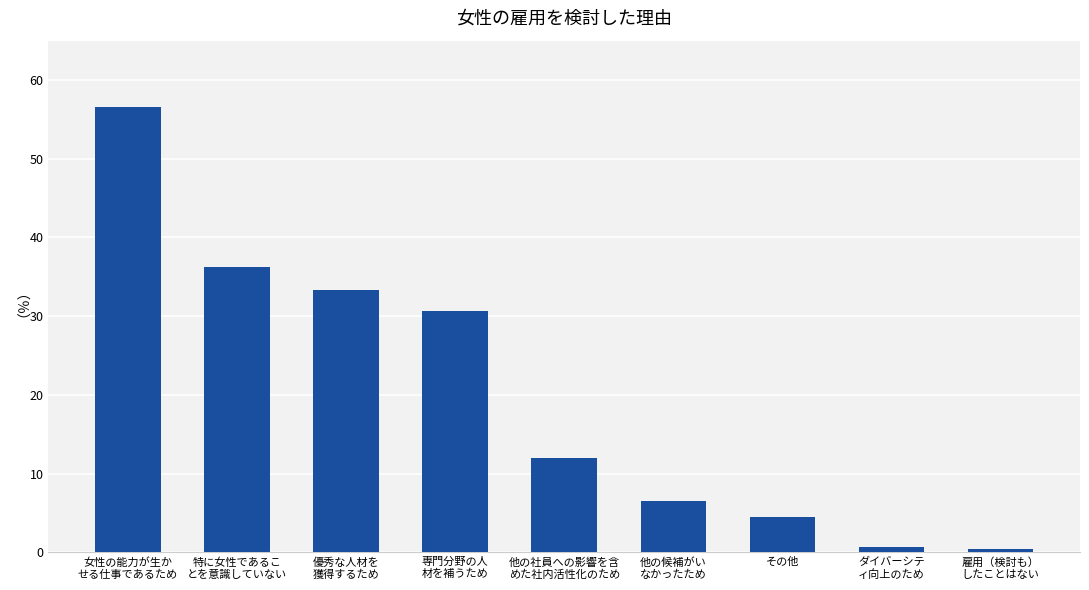

The chart shows a value of 6.9 at その他. True or false?

False